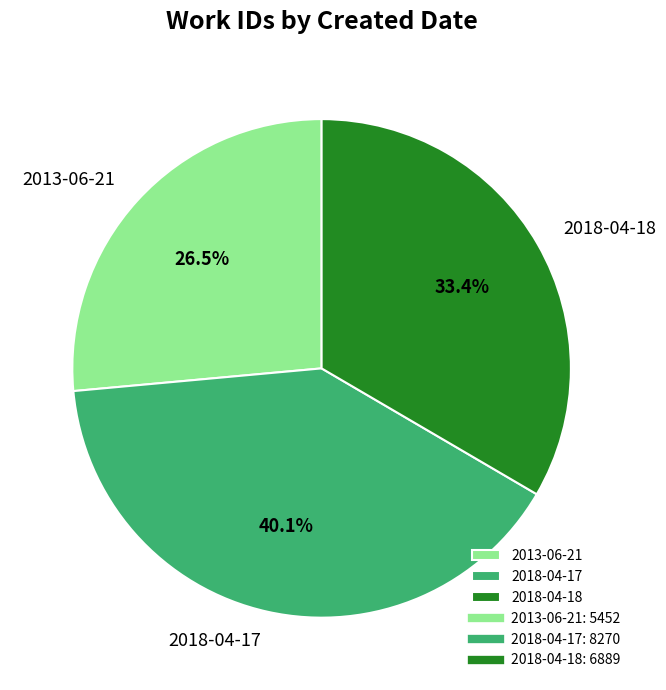

Is there a majority slice in this chart?

No